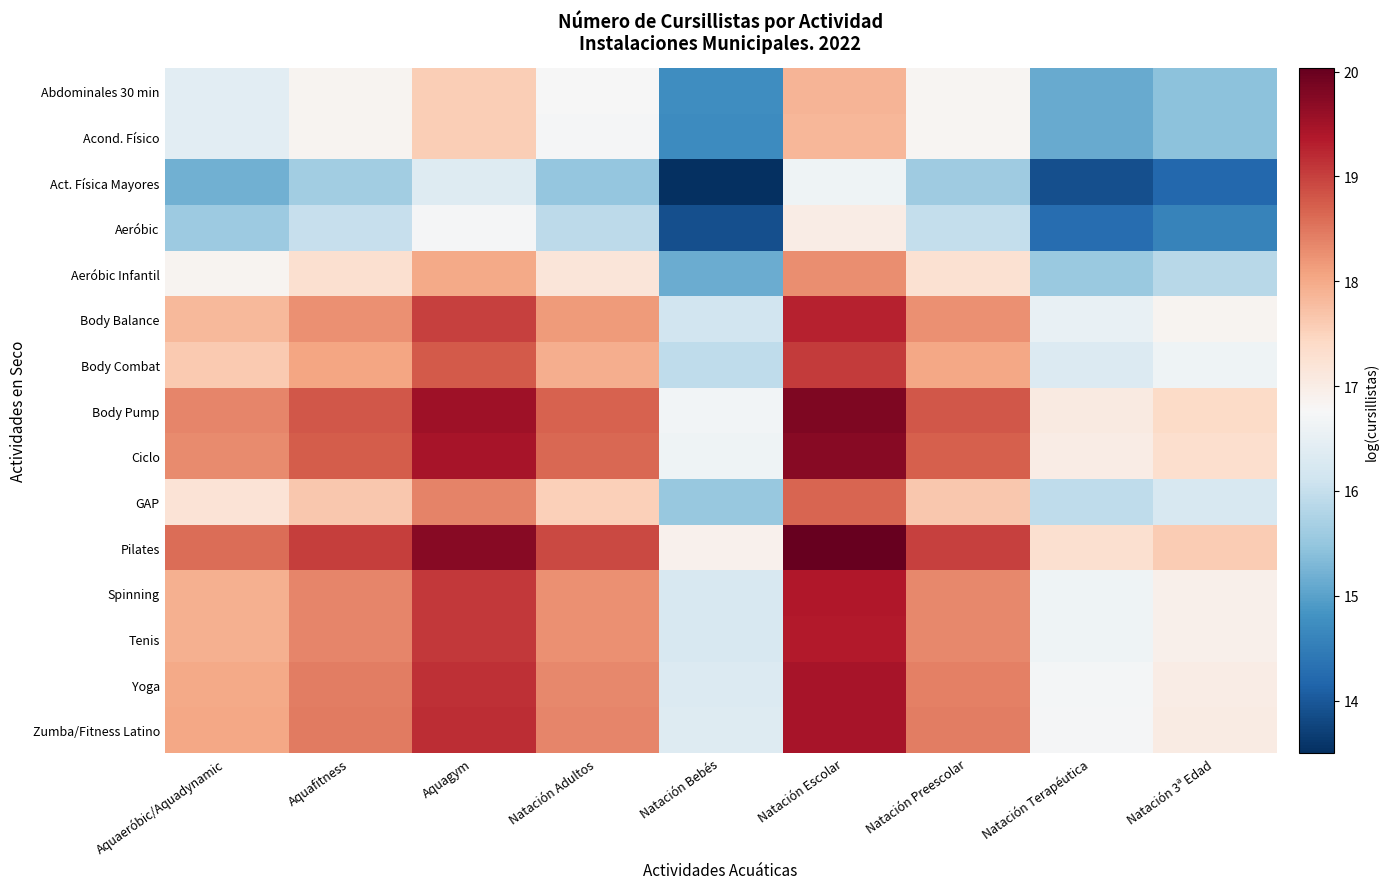

At Natación Escolar, list the series in order from smallest to largest.

Act. Física Mayores, Aeróbic, Acond. Físico, Abdominales 30 min, Aeróbic Infantil, GAP, Body Combat, Body Balance, Tenis, Spinning, Yoga, Zumba/Fitness Latino, Ciclo, Body Pump, Pilates